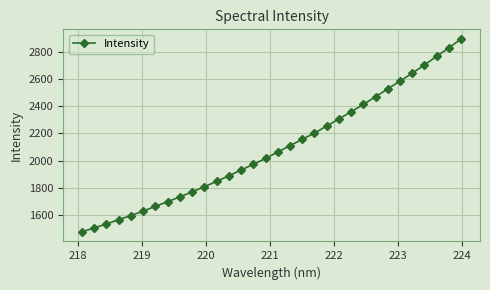

What is the minimum value shown in the chart?

1475.3